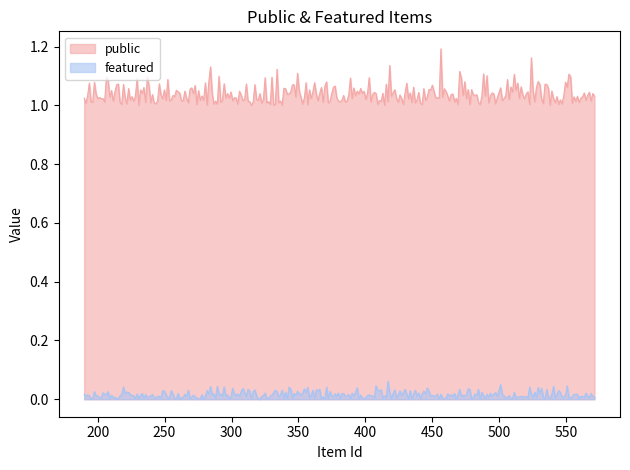

Is it true that featured equals 0 at 571?

True